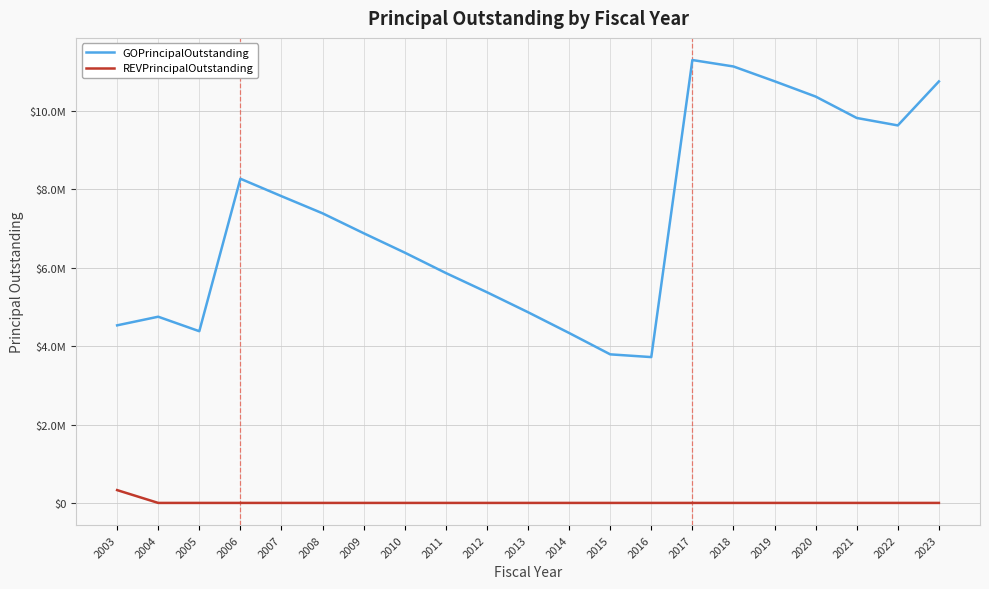

What are all the series names shown in the legend?

GOPrincipalOutstanding, REVPrincipalOutstanding